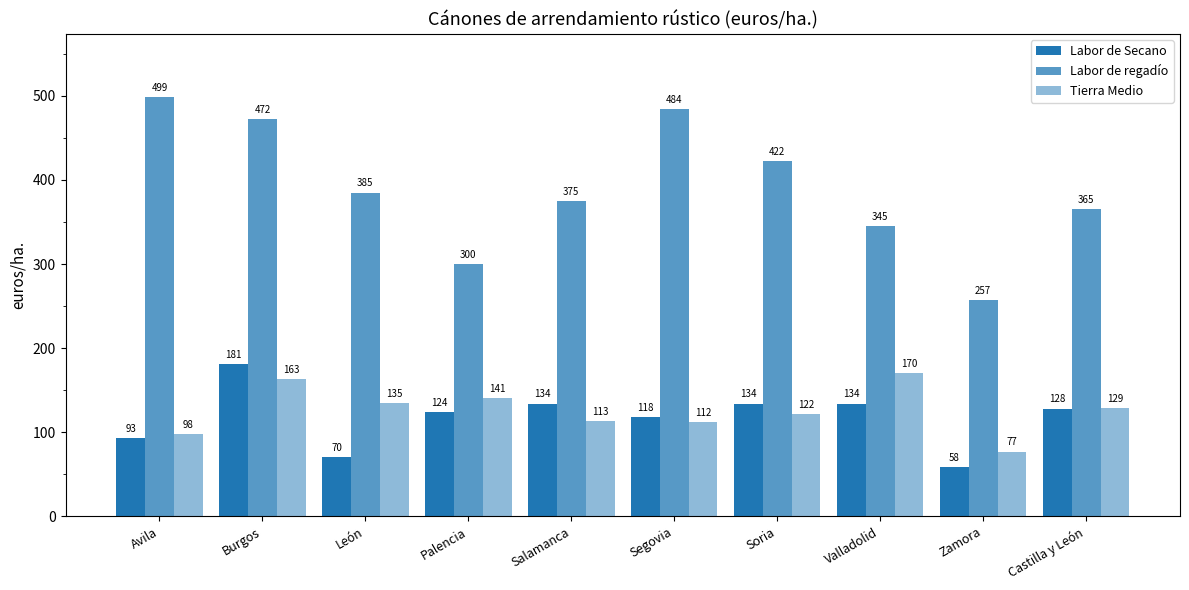

How many bars are there in each group?

3